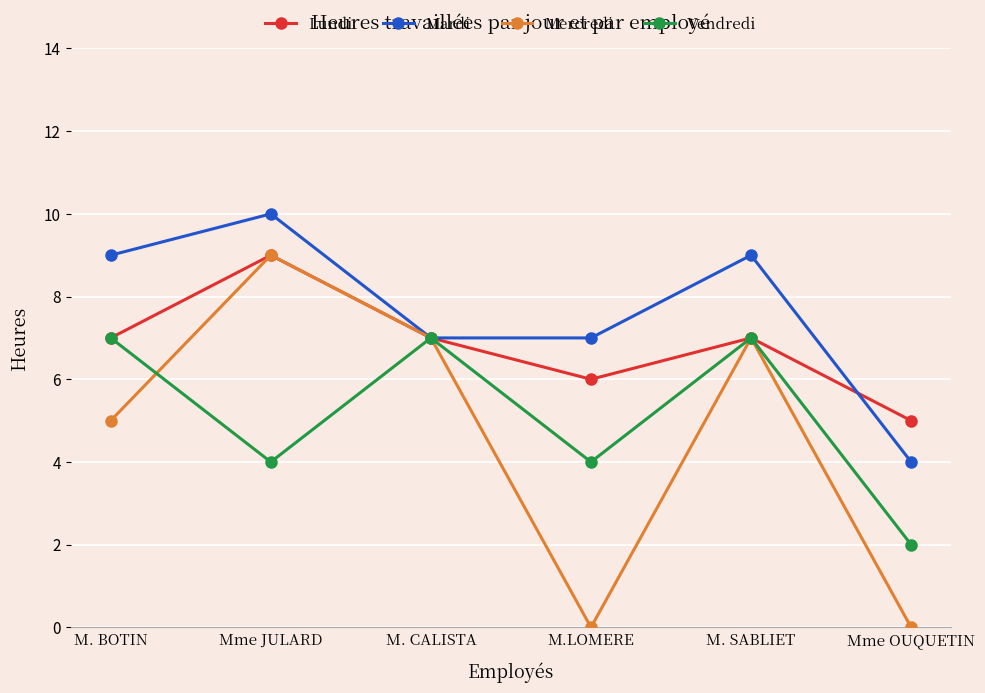

What is the maximum value shown in the chart?

10